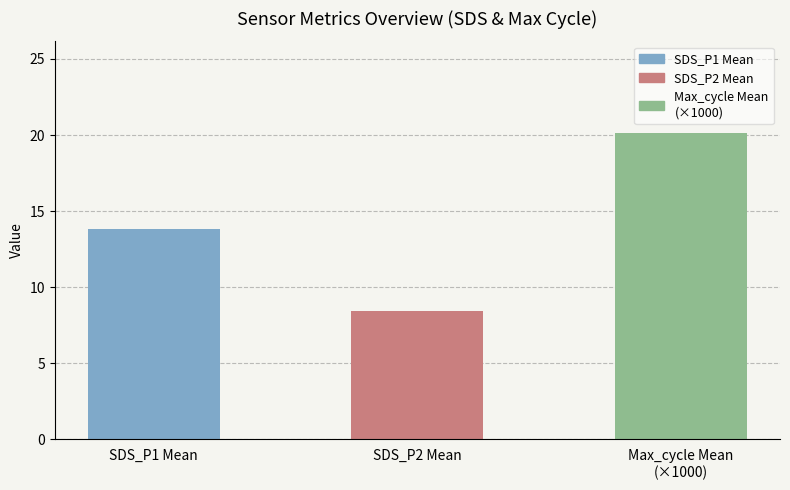

Is it true that the value at SDS_P1 Mean is 13.8?

True